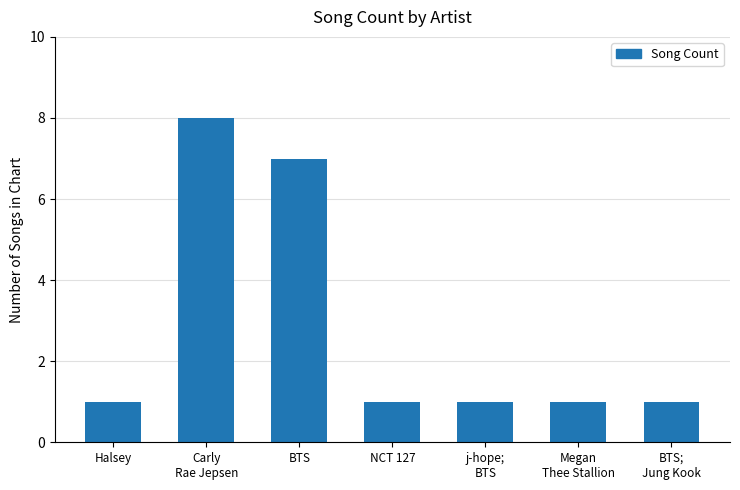

What is the maximum value shown in the chart?

8